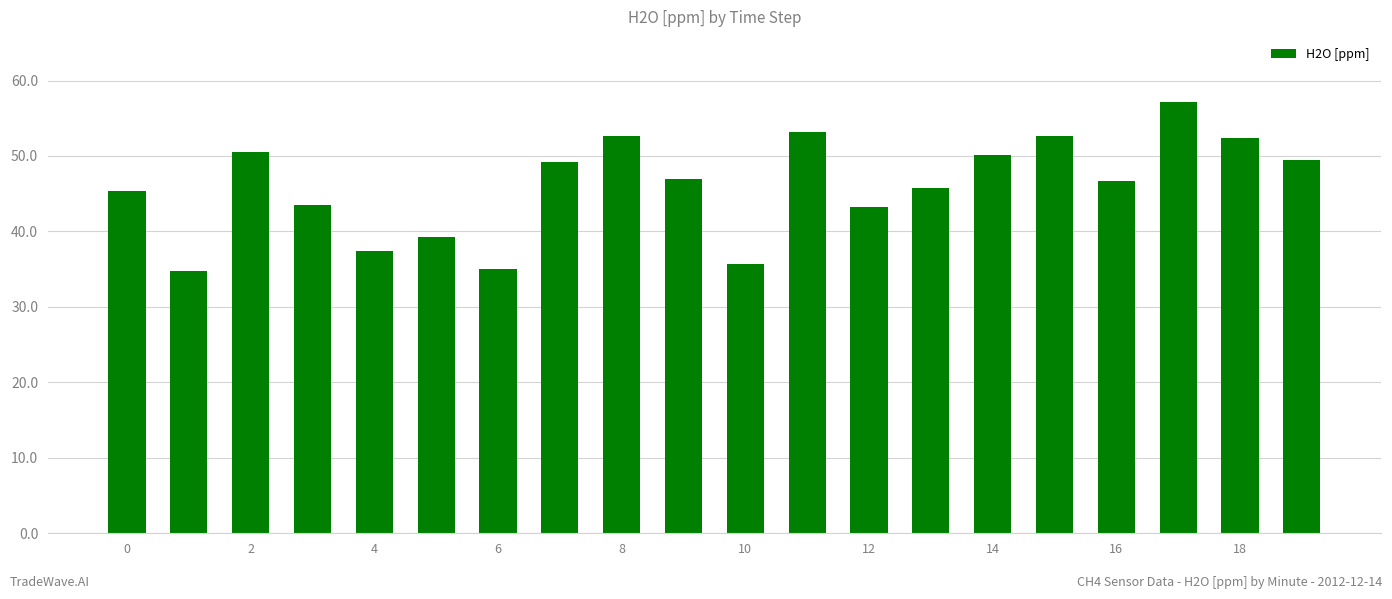

What is the greatest value displayed?

57.2